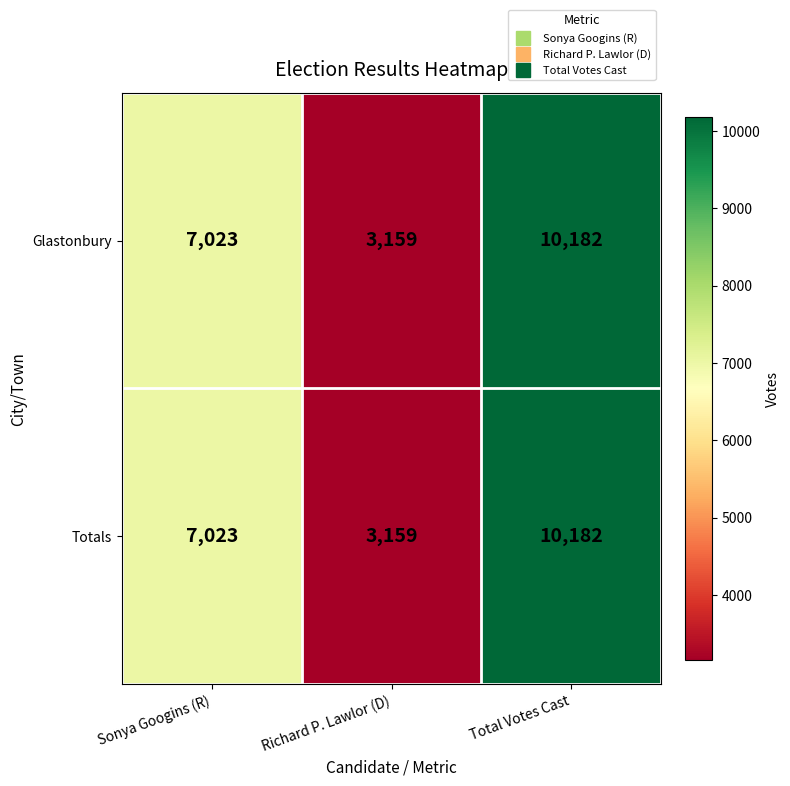

What is the total value across all series at Total Votes Cast?

20364